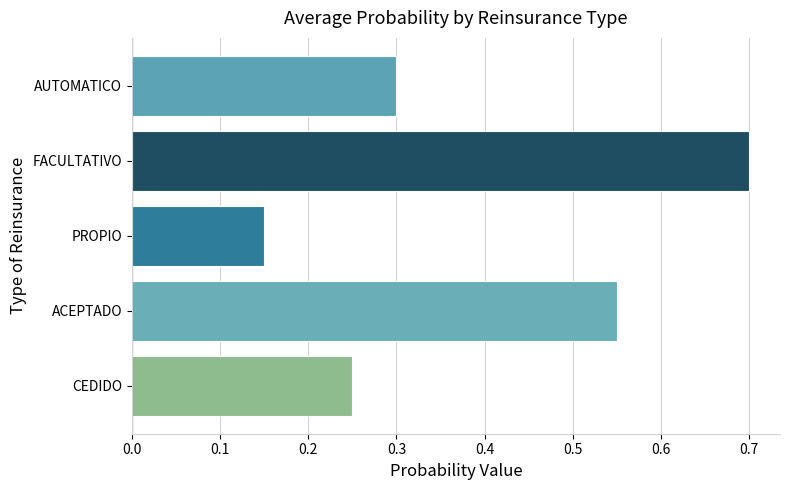

What is the maximum value shown in the chart?

0.7